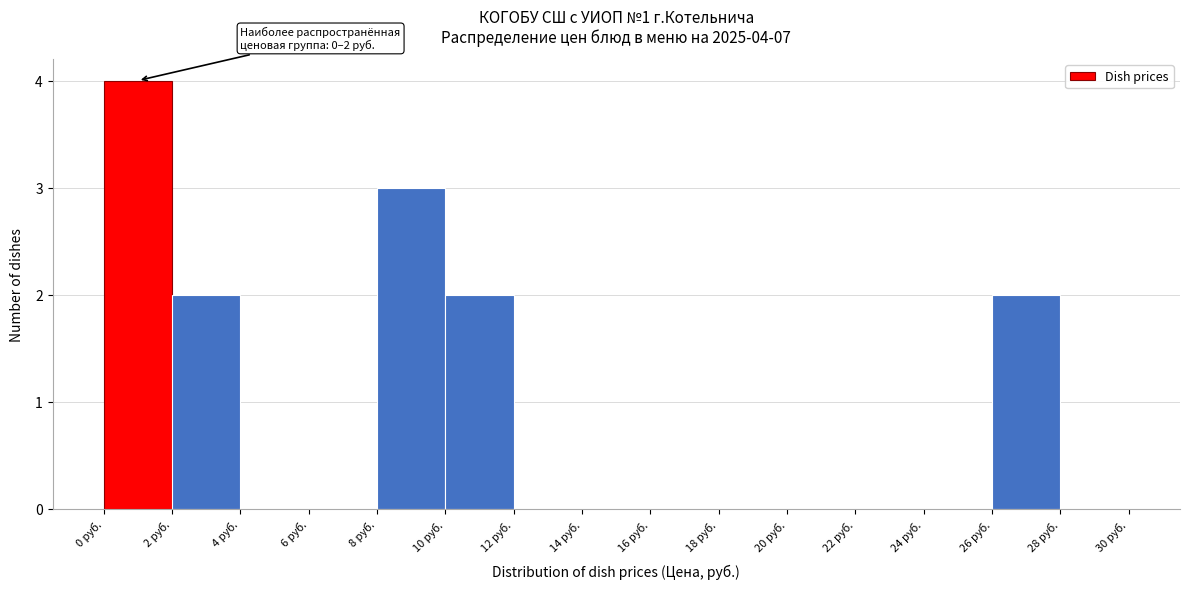

Over which range of the x-axis is the bar tallest?

0 to 2